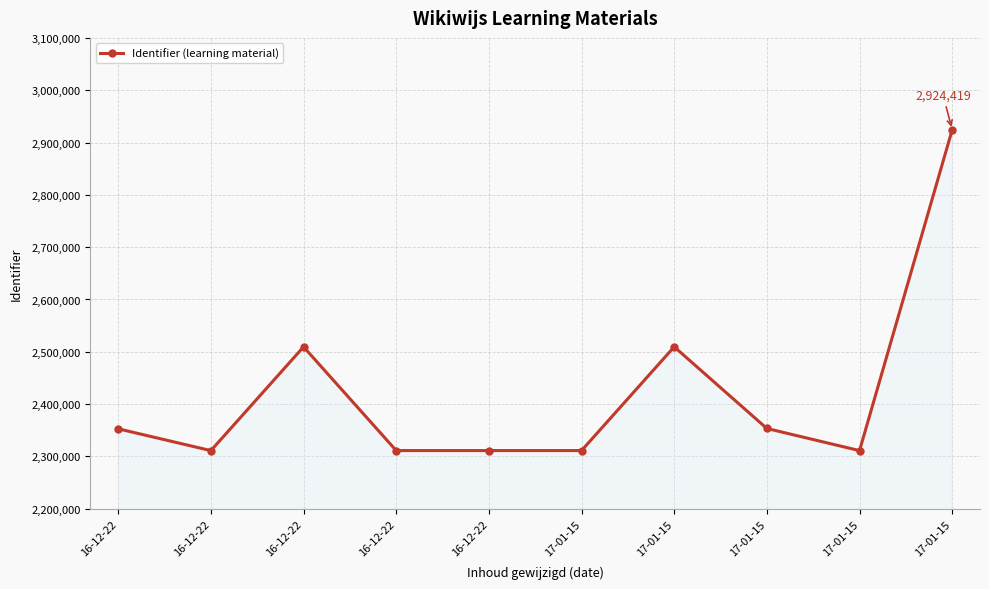

At which category does the data reach its first local valley?

16-12-22